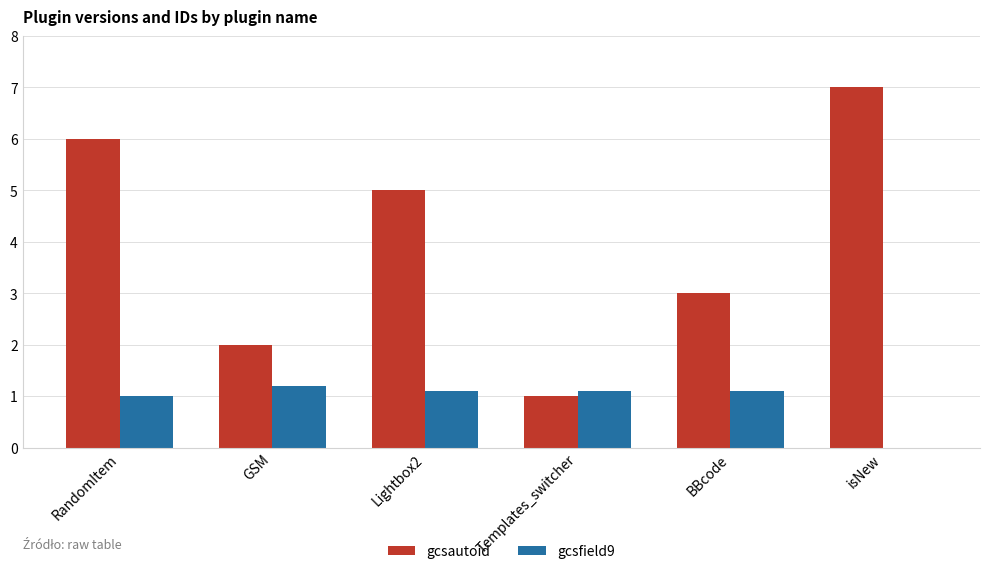

What is the difference between the gcsautoid values at BBcode and RandomItem?

3.0